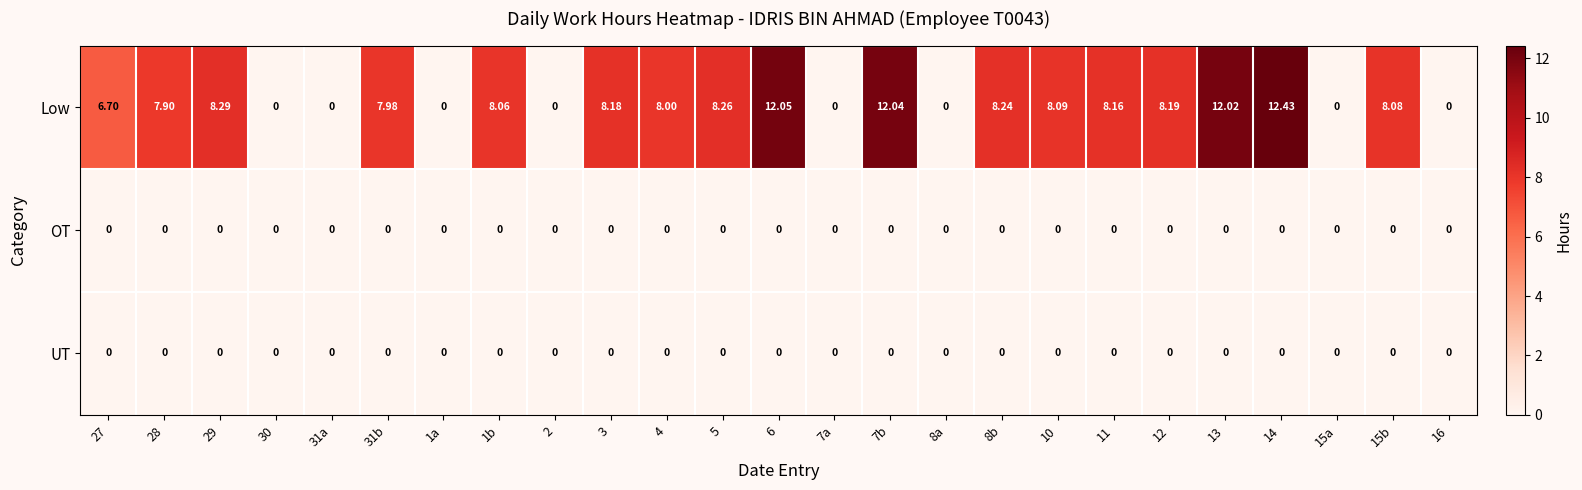

Which series has the largest total across all categories?

Low